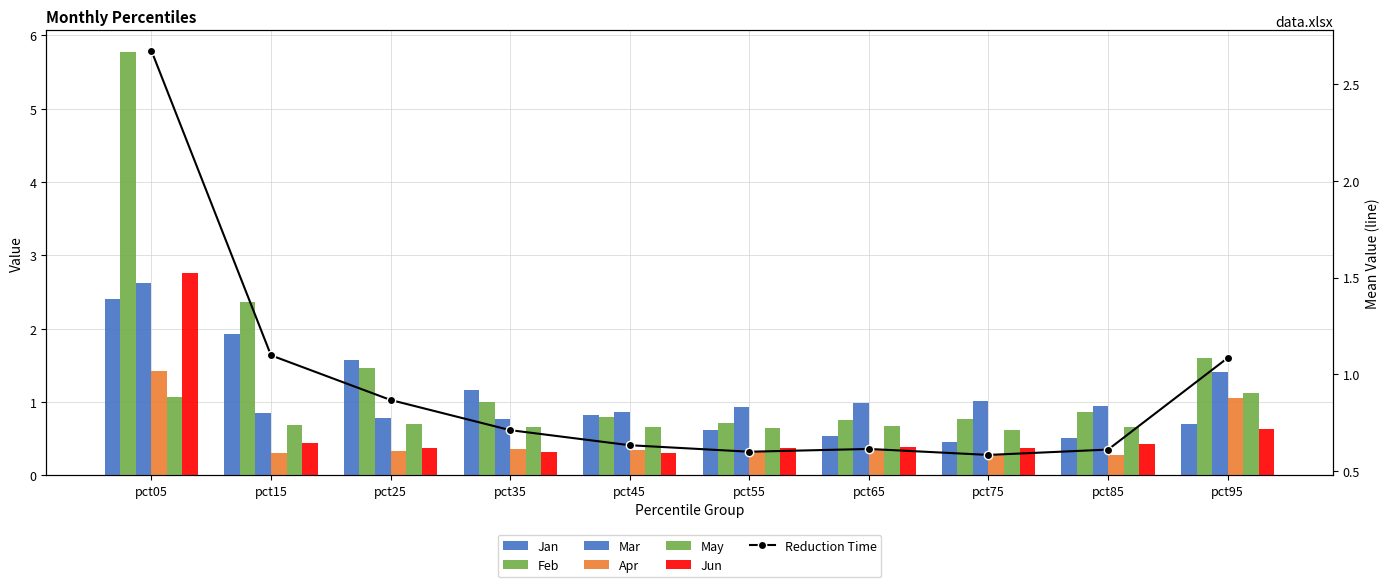

Rank the series at pct25 from lowest to highest value.

Apr, Jun, May, Mar, Feb, Jan